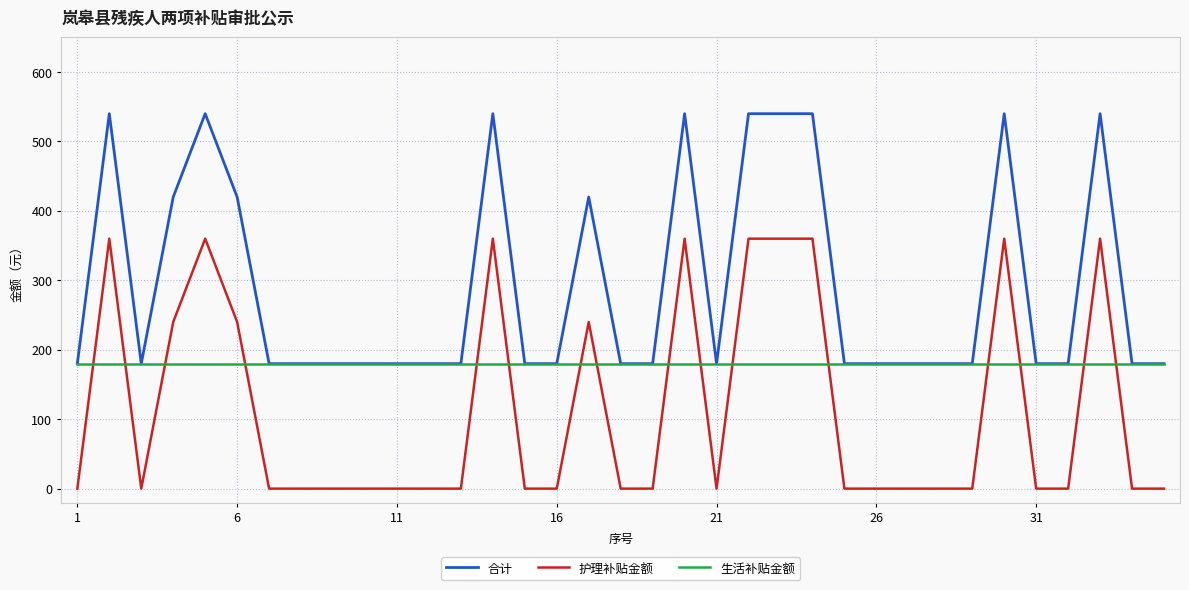

How many times do 护理补贴金额 and 生活补贴金额 cross each other?

16